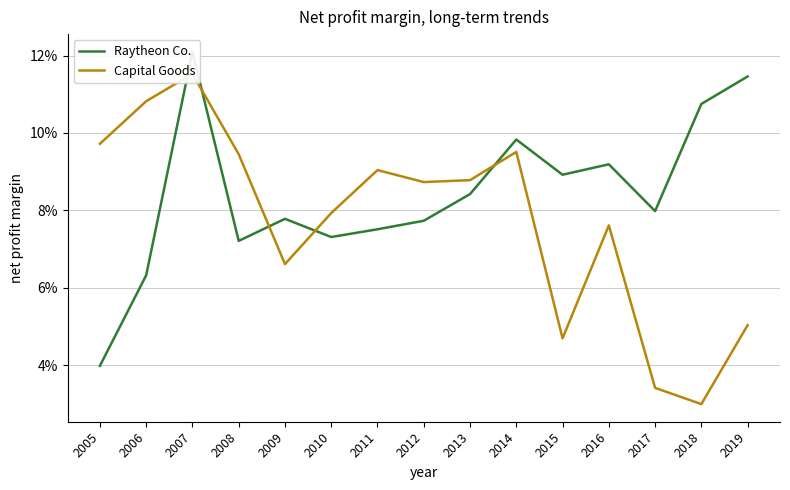

True or false: Capital Goods has a value of 0.1 at 2011.

True